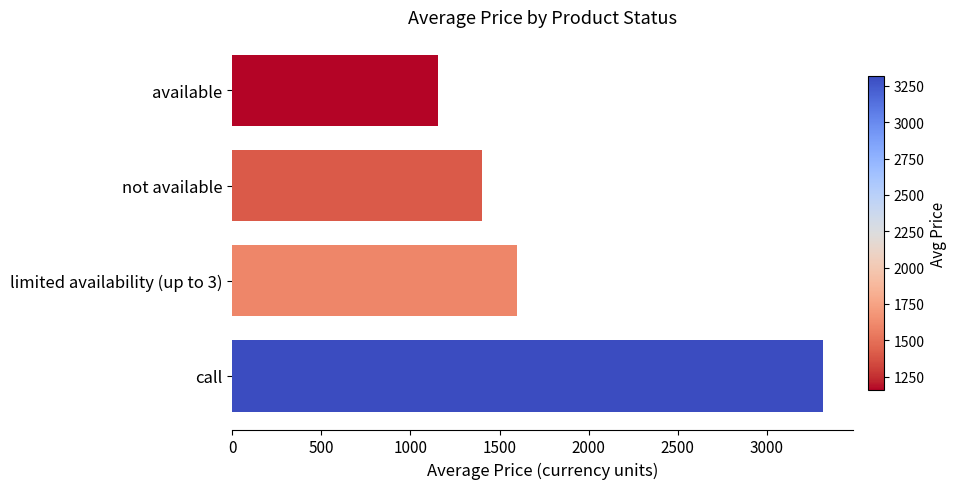

What is the change in value from call to limited availability (up to 3)?

-1716.8